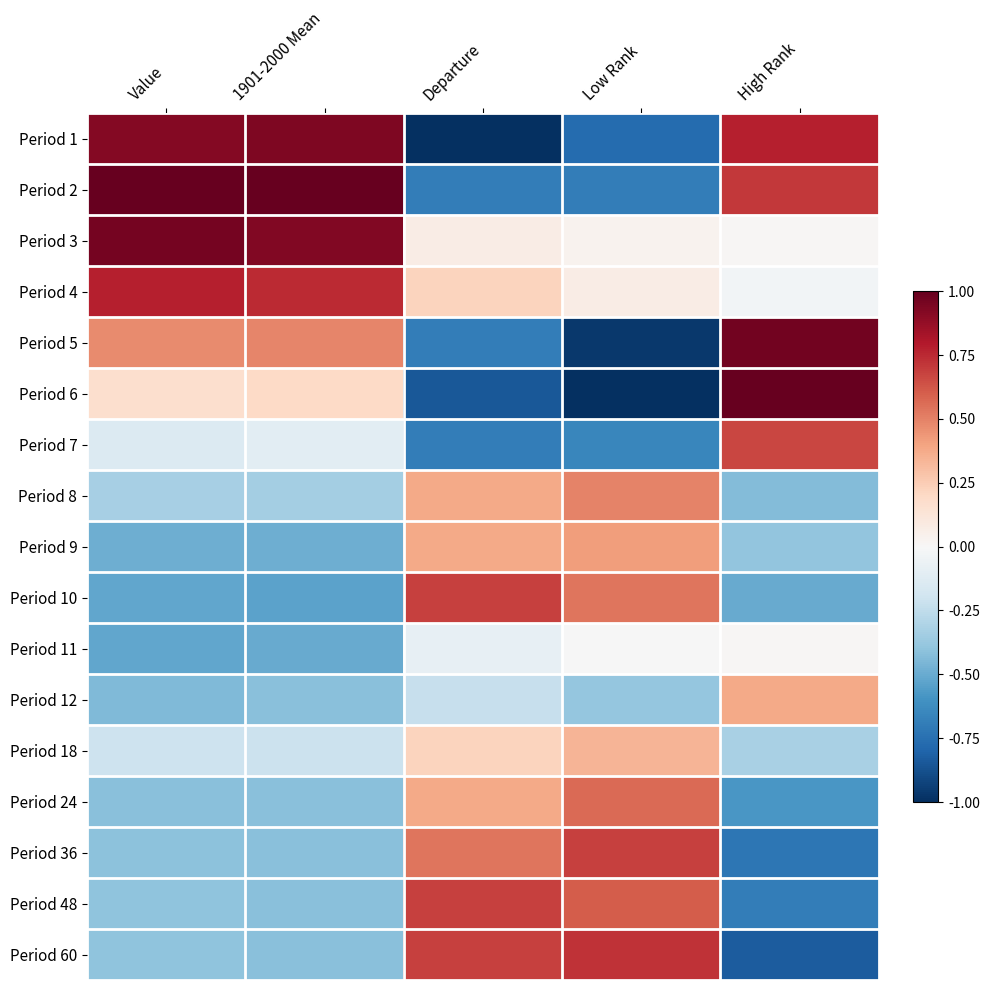

Reading left to right, transcribe all the data shown in this chart.

Period 1: Value=0.9	1901-2000 Mean=0.9	Departure=-1.0	Low Rank=-0.8	High Rank=0.8
Period 2: Value=1.0	1901-2000 Mean=1.0	Departure=-0.7	Low Rank=-0.7	High Rank=0.7
Period 3: Value=1.0	1901-2000 Mean=0.9	Departure=0.1	Low Rank=0.0	High Rank=0.0
Period 4: Value=0.8	1901-2000 Mean=0.7	Departure=0.2	Low Rank=0.1	High Rank=-0.0
Period 5: Value=0.5	1901-2000 Mean=0.5	Departure=-0.7	Low Rank=-1.0	High Rank=1.0
Period 6: Value=0.2	1901-2000 Mean=0.2	Departure=-0.8	Low Rank=-1.0	High Rank=1.0
Period 7: Value=-0.1	1901-2000 Mean=-0.1	Departure=-0.7	Low Rank=-0.7	High Rank=0.7
Period 8: Value=-0.3	1901-2000 Mean=-0.3	Departure=0.4	Low Rank=0.5	High Rank=-0.4
Period 9: Value=-0.5	1901-2000 Mean=-0.5	Departure=0.4	Low Rank=0.4	High Rank=-0.4
Period 10: Value=-0.5	1901-2000 Mean=-0.5	Departure=0.7	Low Rank=0.5	High Rank=-0.5
Period 11: Value=-0.5	1901-2000 Mean=-0.5	Departure=-0.1	Low Rank=-0.0	High Rank=0.0
Period 12: Value=-0.4	1901-2000 Mean=-0.4	Departure=-0.2	Low Rank=-0.4	High Rank=0.4
Period 18: Value=-0.2	1901-2000 Mean=-0.2	Departure=0.2	Low Rank=0.3	High Rank=-0.3
Period 24: Value=-0.4	1901-2000 Mean=-0.4	Departure=0.4	Low Rank=0.6	High Rank=-0.6
Period 36: Value=-0.4	1901-2000 Mean=-0.4	Departure=0.5	Low Rank=0.7	High Rank=-0.7
Period 48: Value=-0.4	1901-2000 Mean=-0.4	Departure=0.7	Low Rank=0.6	High Rank=-0.7
Period 60: Value=-0.4	1901-2000 Mean=-0.4	Departure=0.7	Low Rank=0.7	High Rank=-0.8